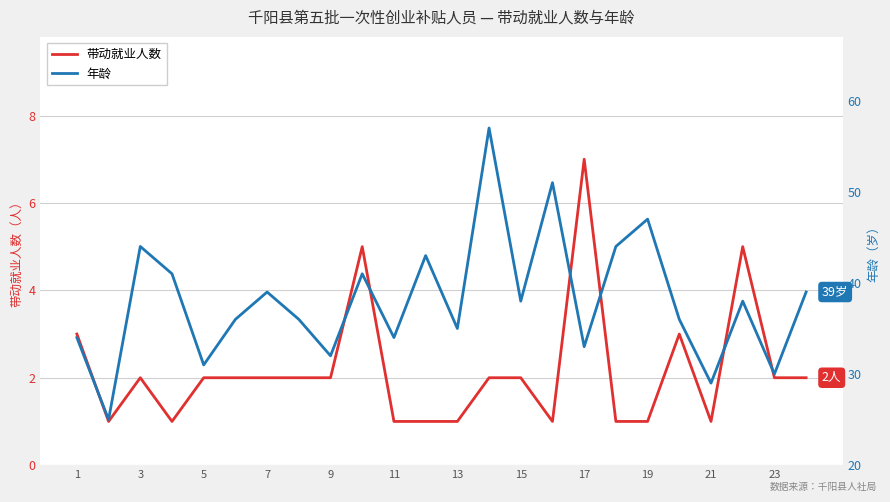

True or false: 带动就业人数 and 年龄 cross at least once.

False